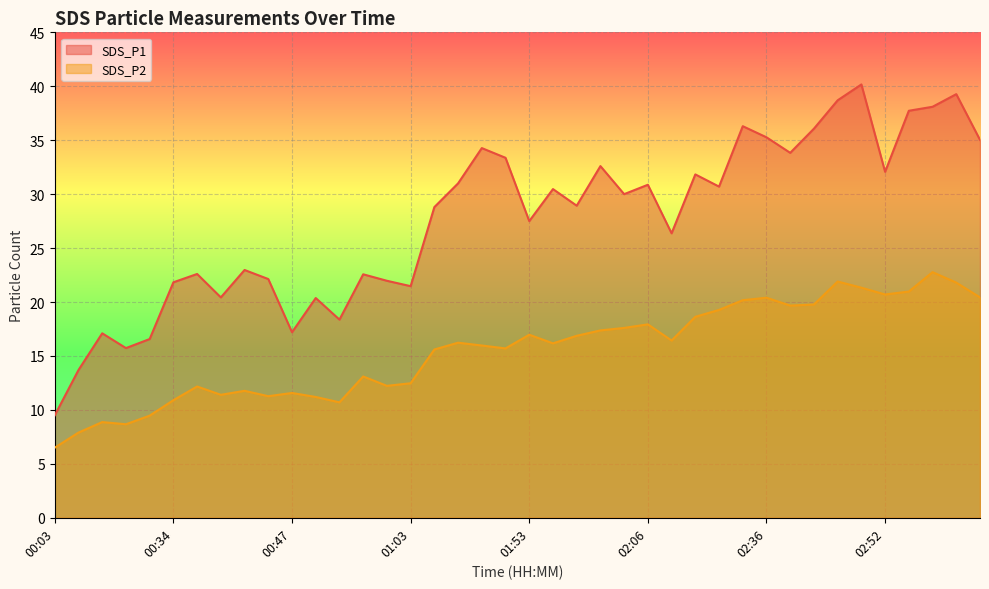

What is the sum of the SDS_P2 values at 00:44 and 00:19?

19.9